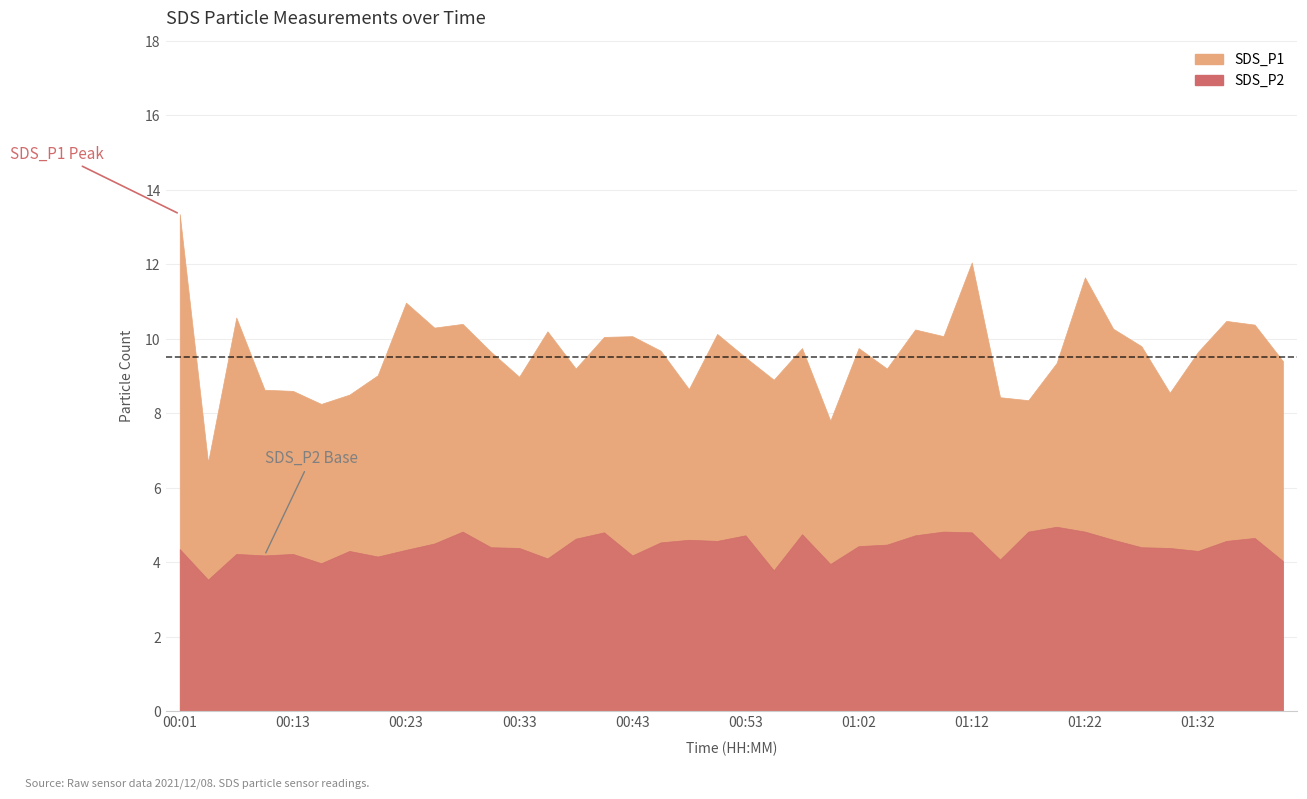

True or false: SDS_P2 and SDS_P1 intersect in this chart.

False